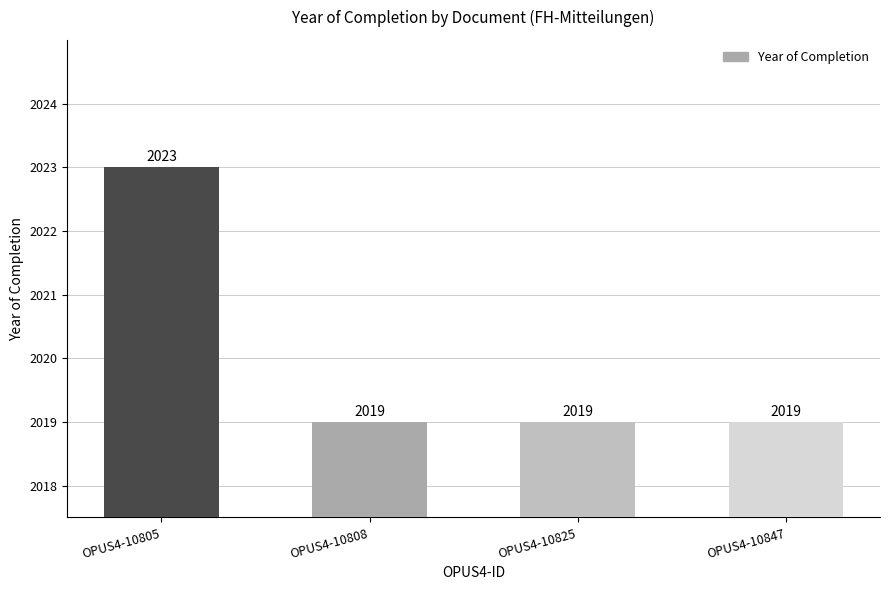

What is the value of the 2nd bar from the left?

2019